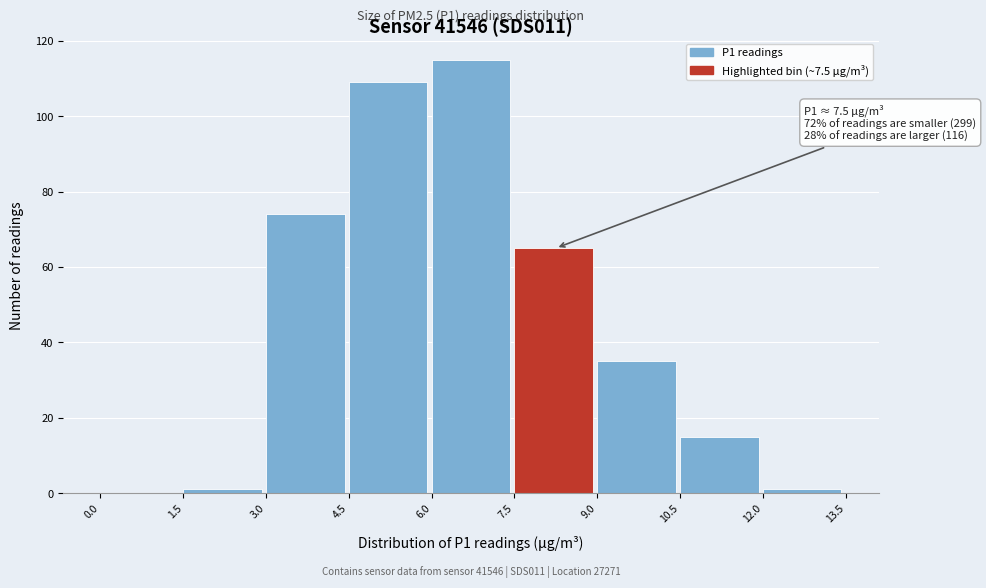

Which range on the x-axis has the tallest bar?

6.0 to 7.5